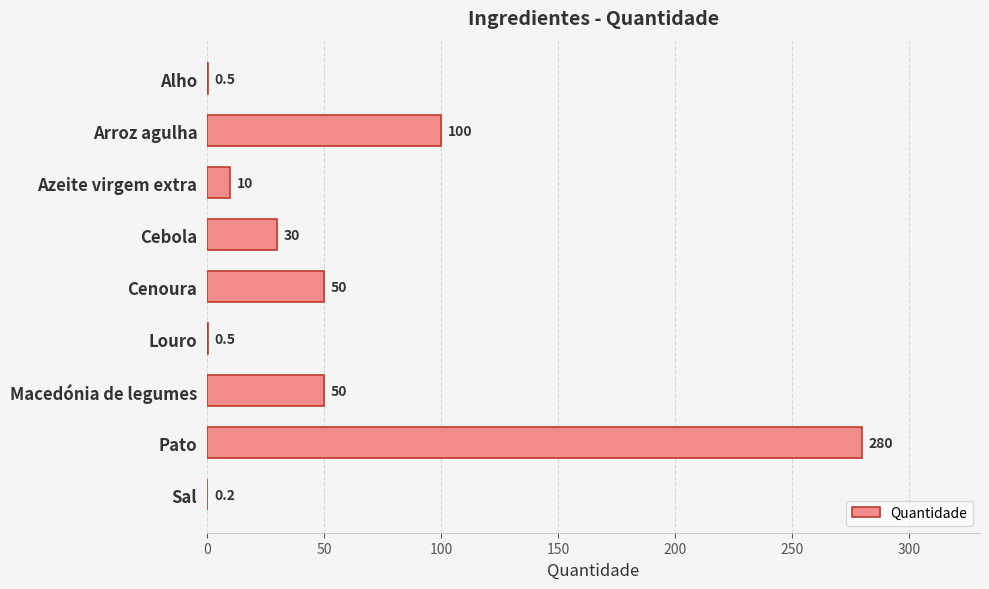

Reading top to bottom, what are all the values shown in this chart?

Alho=0.5	Arroz agulha=100.0	Azeite virgem extra=10.0	Cebola=30.0	Cenoura=50.0	Louro=0.5	Macedónia de legumes=50.0	Pato=280.0	Sal=0.2